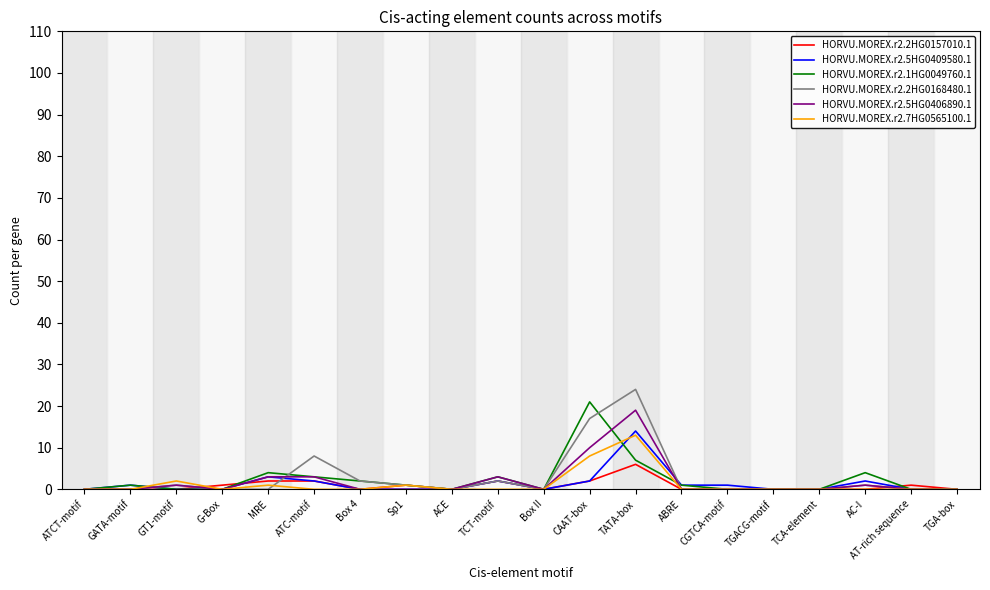

What is the spread (max minus min) of values at GT1-motif?

2